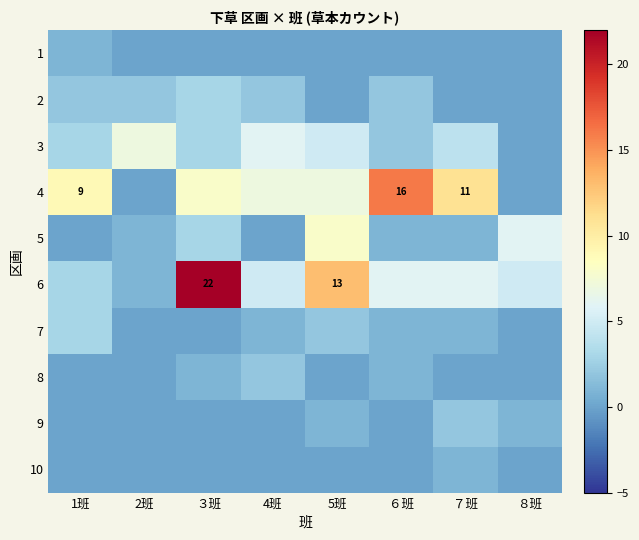

Rank the categories by 5 value from lowest to highest.

1班, 4班, 2班, ６班, ７班, ３班, ８班, 5班